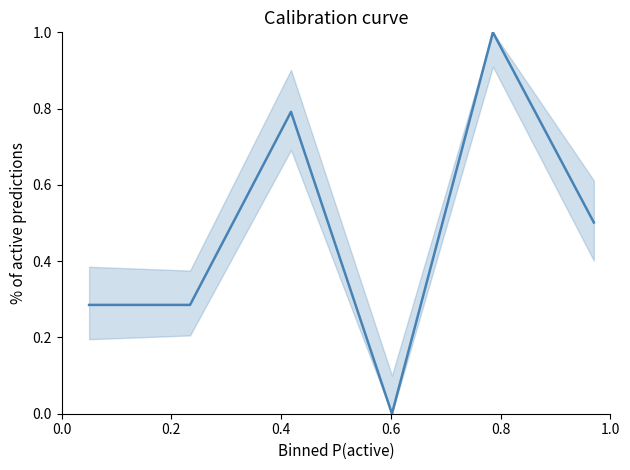

How many lines are shown in the chart?

1